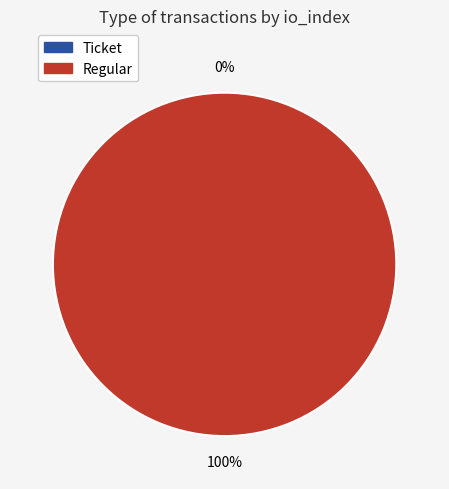

Count the number of slices in the pie.

2